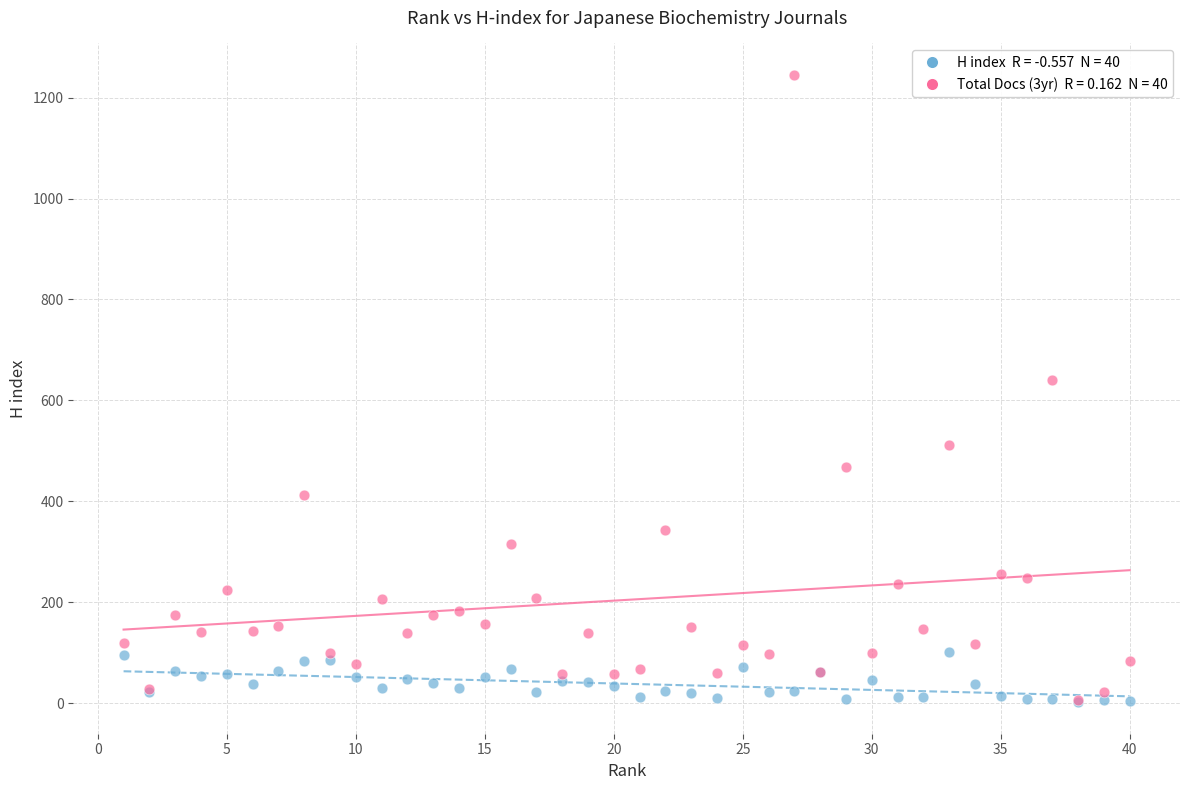

Across all series, what Y value is closest to 623?

641